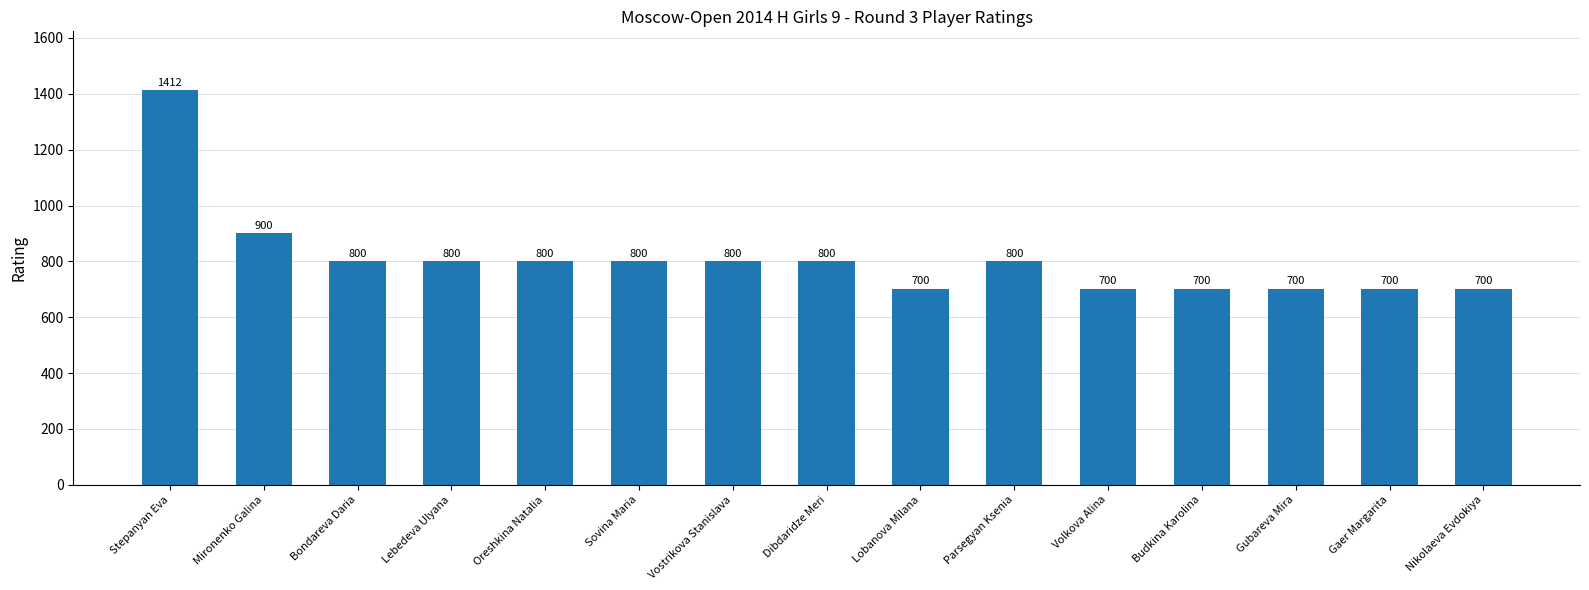

Reading left to right, list all the values displayed in this chart.

Stepanyan Eva=1412	Mironenko Galina=900	Bondareva Daria=800	Lebedeva Ulyana=800	Oreshkina Natalia=800	Sovina Maria=800	Vostrikova Stanislava=800	Dibdaridze Meri=800	Lobanova Milana=700	Parsegyan Ksenia=800	Volkova Alina=700	Budkina Karolina=700	Gubareva Mira=700	Gaer Margarita=700	Nikolaeva Evdokiya=700